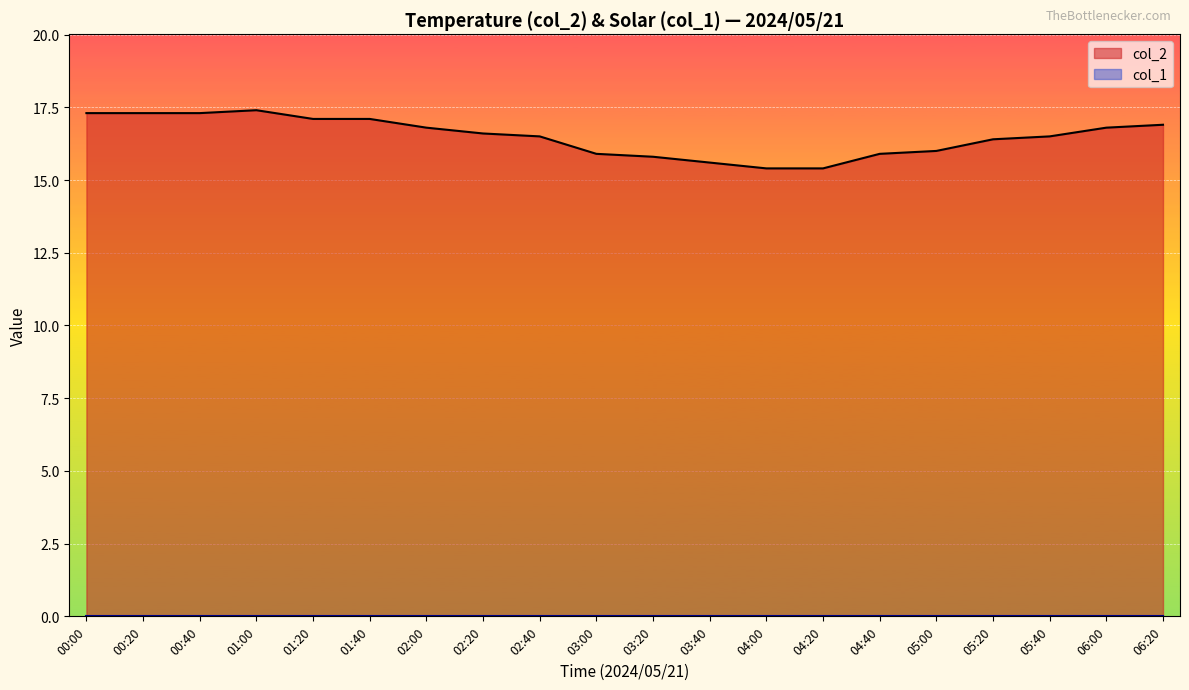

What is the maximum value shown in the chart?

17.4